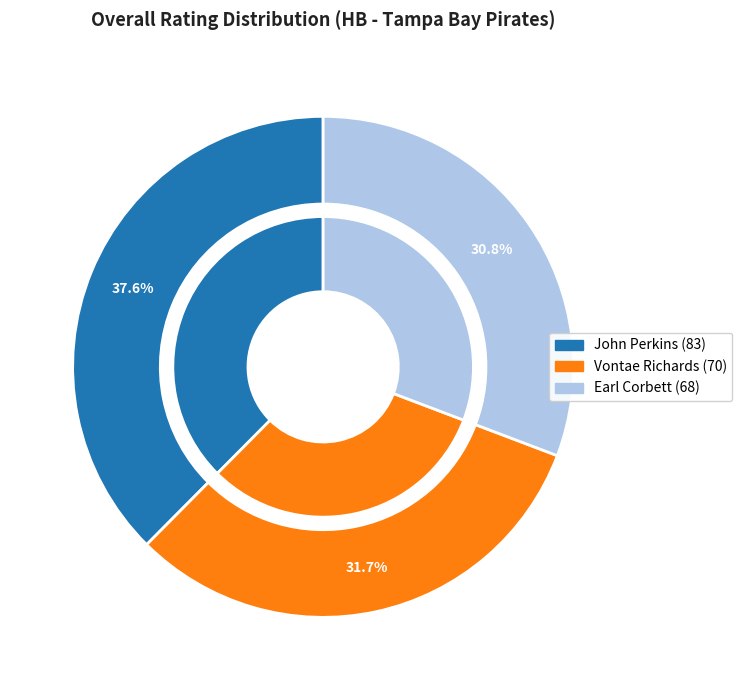

How much of the chart is everything except Vontae Richards?

68.3%